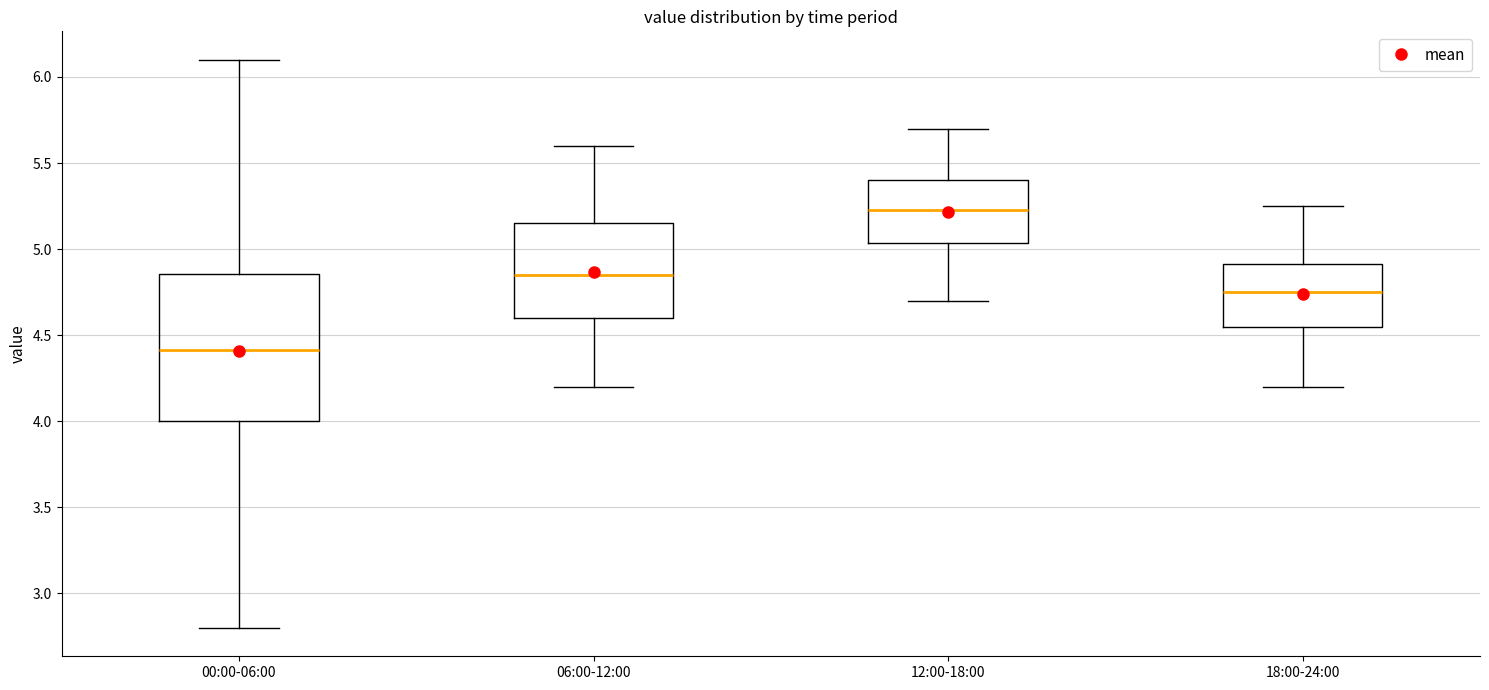

Where does the median line of the box for 00:00-06:00 sit on the y-axis? The values are not printed on the chart, so give them approximately, as read against the axis.

4.40